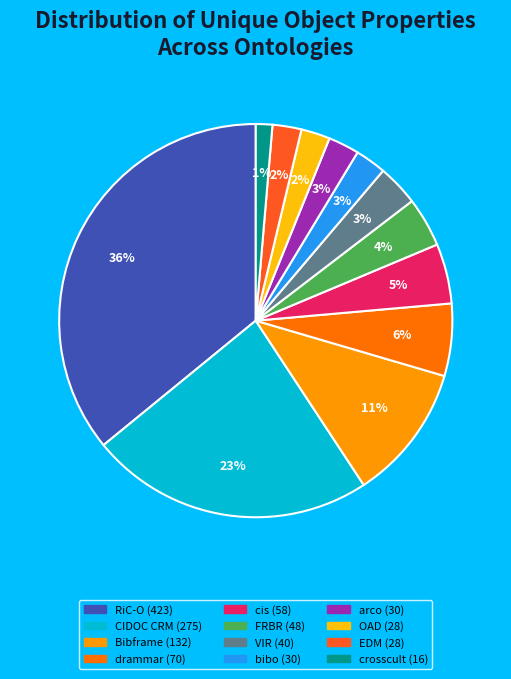

To the nearest percent, what is the difference between the largest and smallest slice percentages?

35%